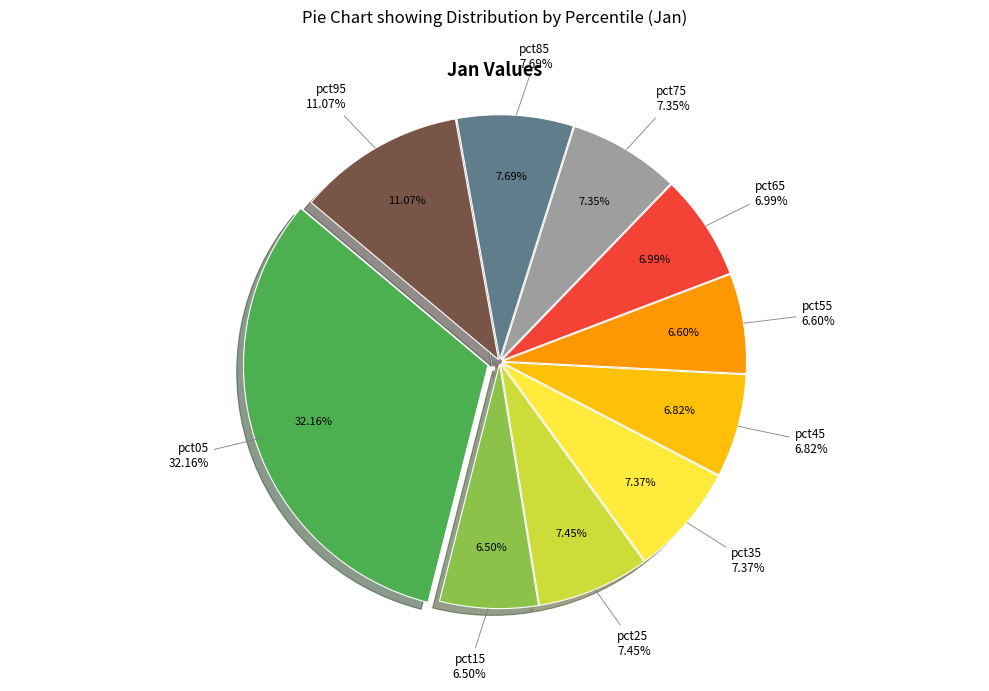

Rank the categories by value from lowest to highest.

pct15, pct55, pct45, pct65, pct75, pct35, pct25, pct85, pct95, pct05